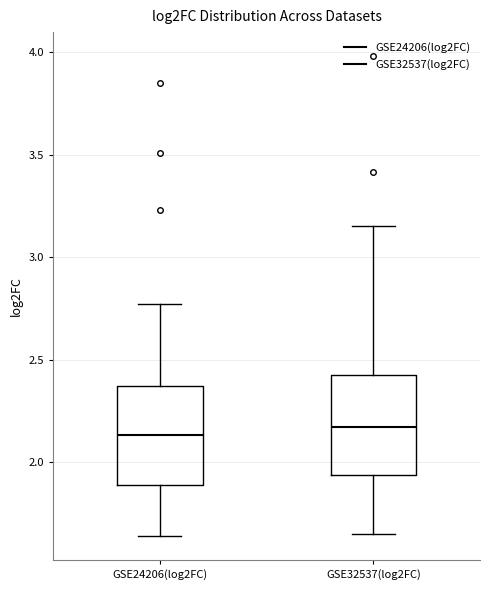

Reading left to right, transcribe this box plot: for each box, give where its median line is, the range the box spans, and where its two whiskers end, as read against the y-axis. The values are not printed on the chart, so give them approximately, as read against the axis.

GSE24206(log2FC): median 2.15, box 1.90 to 2.35, whiskers 1.65 to 2.75
GSE32537(log2FC): median 2.15, box 1.95 to 2.45, whiskers 1.65 to 3.15